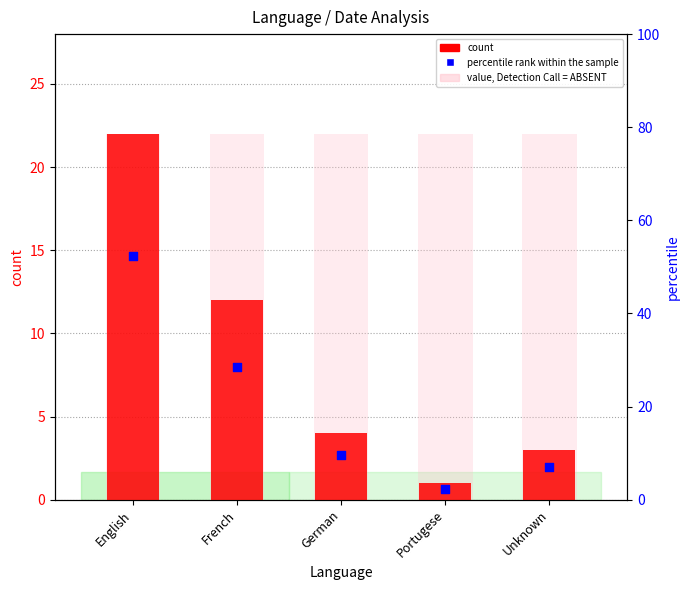

Which series contains the highest Y value?

percentile rank within the sample